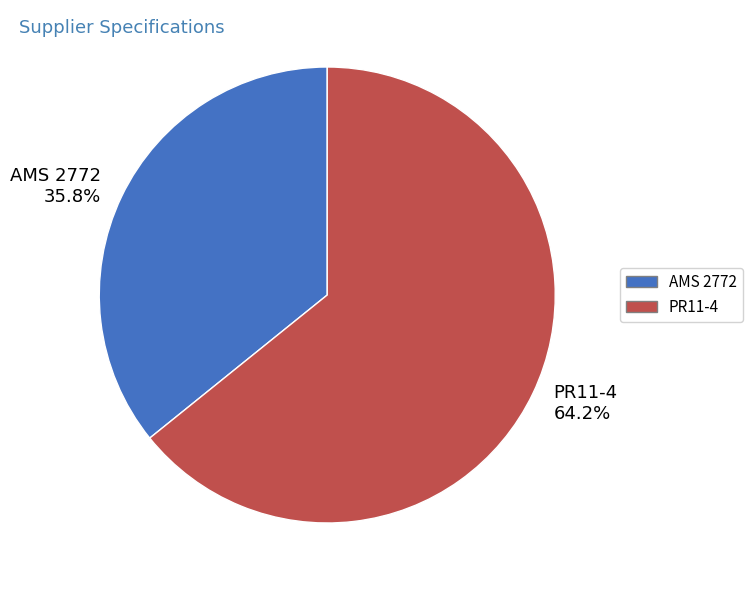

What is the smallest slice in the pie chart?

AMS 2772